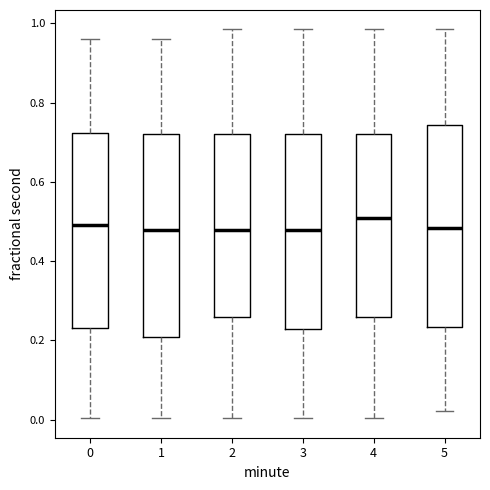

Reading left to right, transcribe this box plot: for each box, give where its median line is, the range the box spans, and where its two whiskers end, as read against the y-axis. The values are not printed on the chart, so give them approximately, as read against the axis.

0: median 0.50, box 0.24 to 0.72, whiskers 0.00 to 0.96
1: median 0.48, box 0.20 to 0.72, whiskers 0.00 to 0.96
2: median 0.48, box 0.26 to 0.72, whiskers 0.00 to 0.98
3: median 0.48, box 0.22 to 0.72, whiskers 0.00 to 0.98
4: median 0.50, box 0.26 to 0.72, whiskers 0.00 to 0.98
5: median 0.48, box 0.24 to 0.74, whiskers 0.02 to 0.98